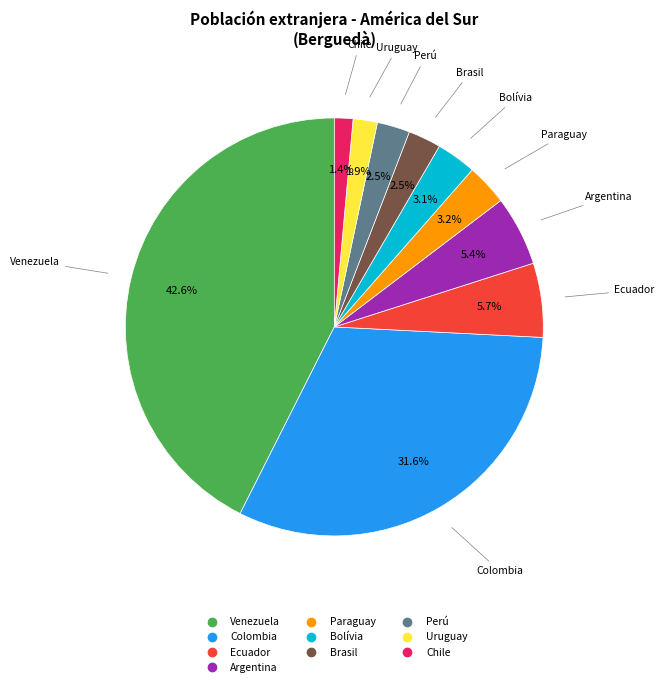

What portion of the pie excludes Chile?

98.6%